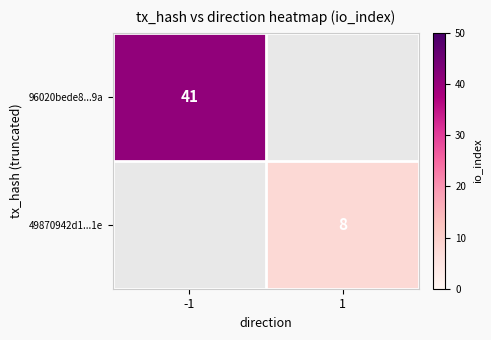

Is the value of 49870942d1...1e at 1 greater than the value of 96020bede8...9a at -1?

No